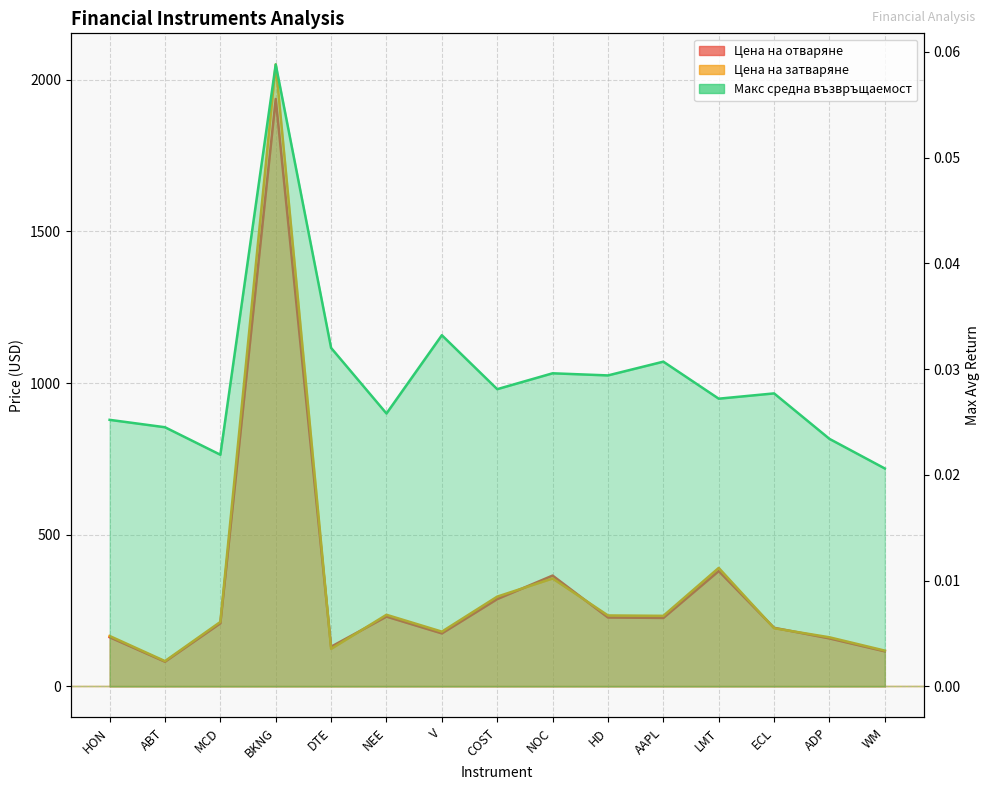

True or false: Цена на затваряне and Макс средна възвръщаемост intersect in this chart.

False